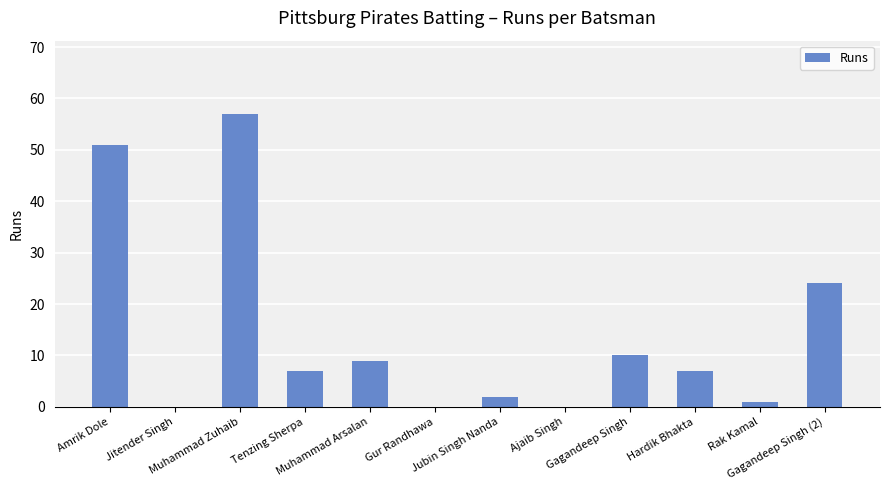

What is the greatest value displayed?

57